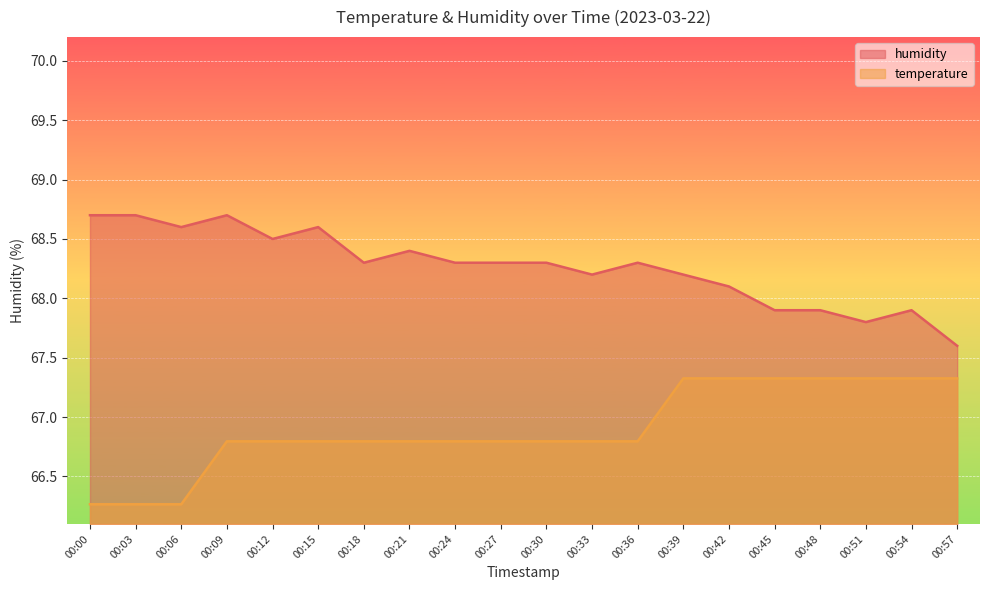

Rank the series by their maximum value, from highest to lowest.

humidity, temperature